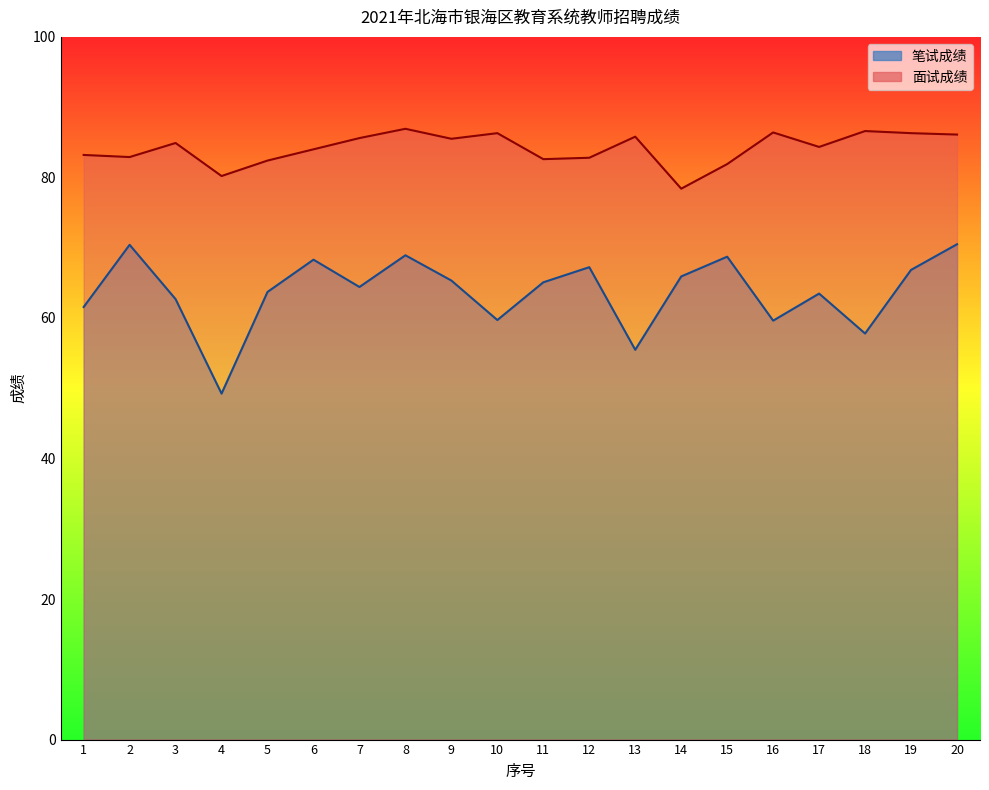

At which label does 面试成绩 first exceed 84?

3